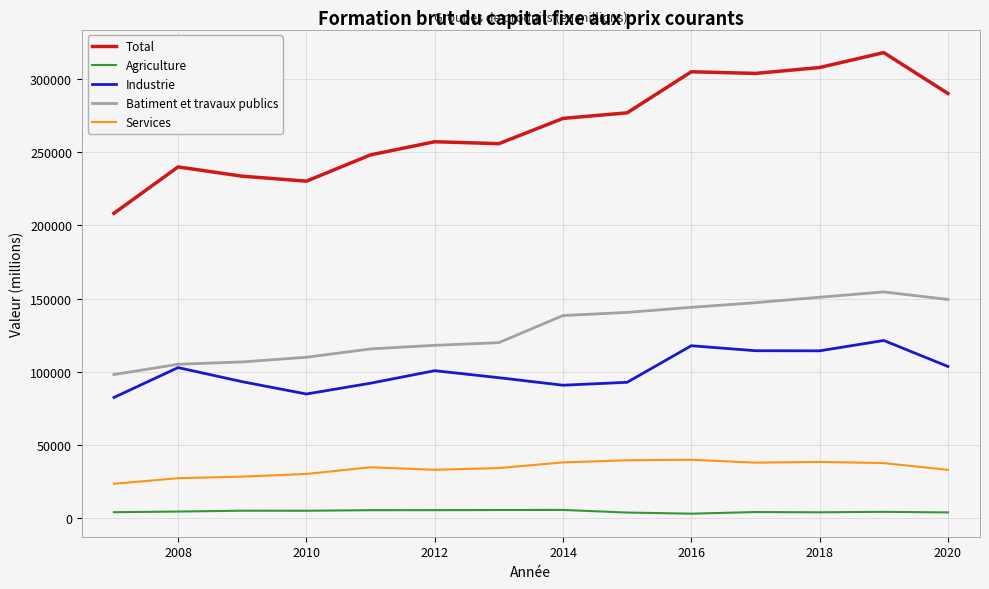

Which series has the largest range (max minus min)?

Total